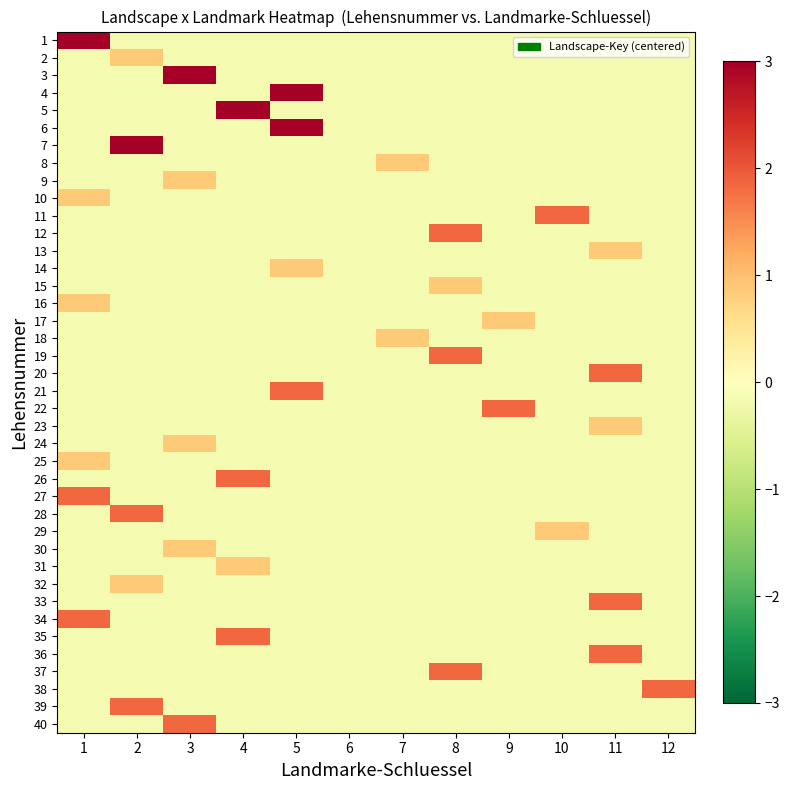

How many series are shown in this chart?

40